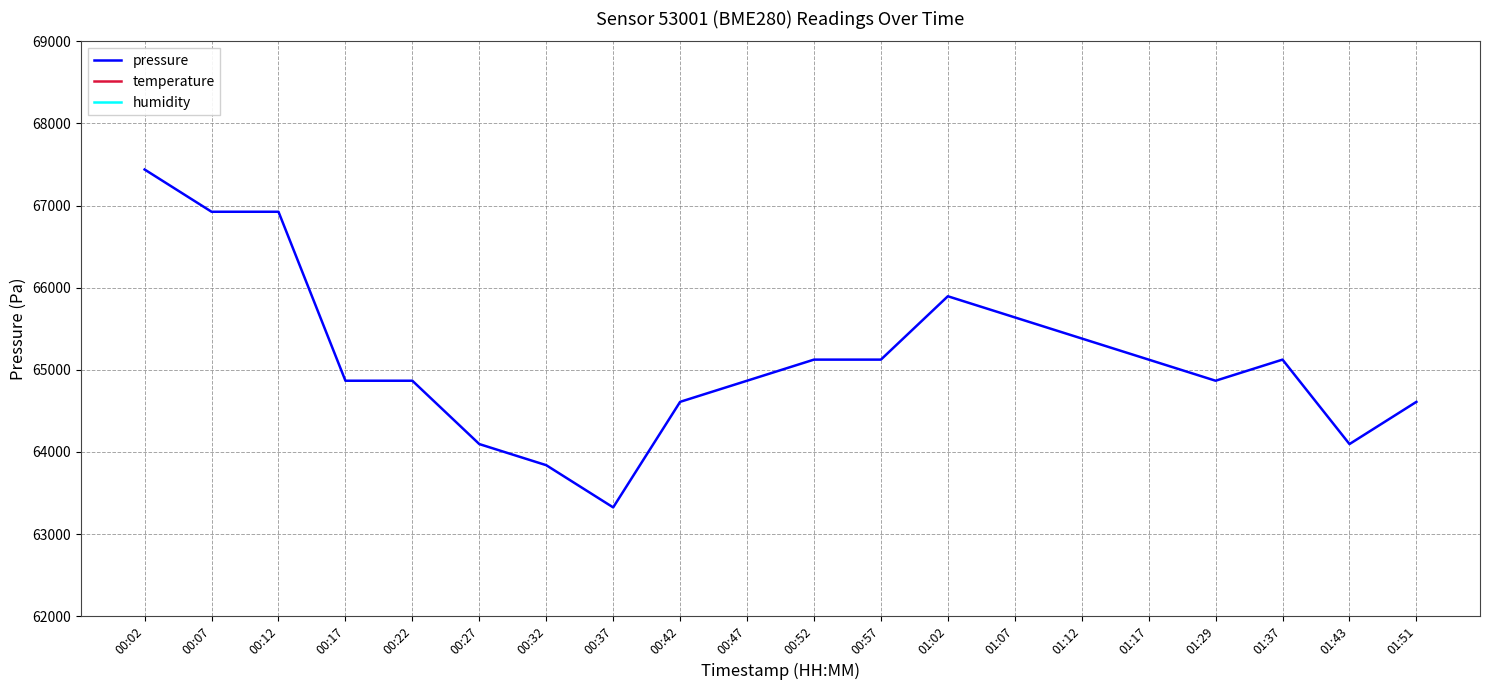

What position from the right is 00:22?

16